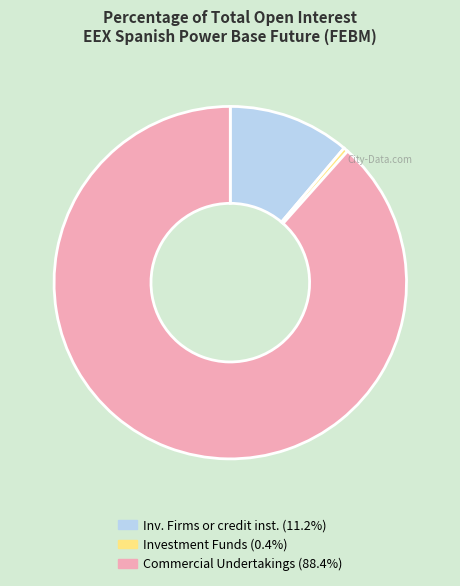

Is there any slice that represents more than half of the pie?

Yes